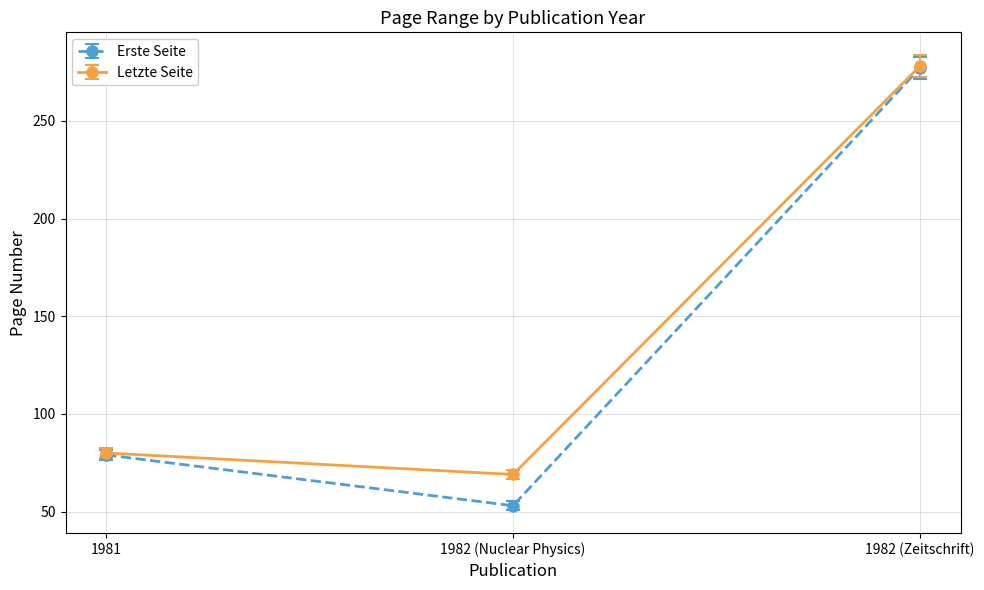

What is the label of the 1st point from the right?

1982 (Zeitschrift)